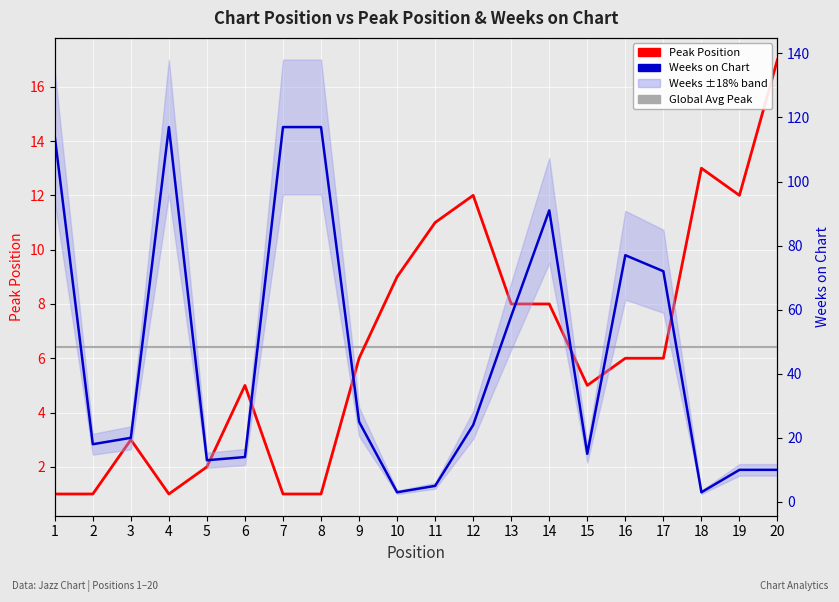

How many lines are shown in the chart?

3